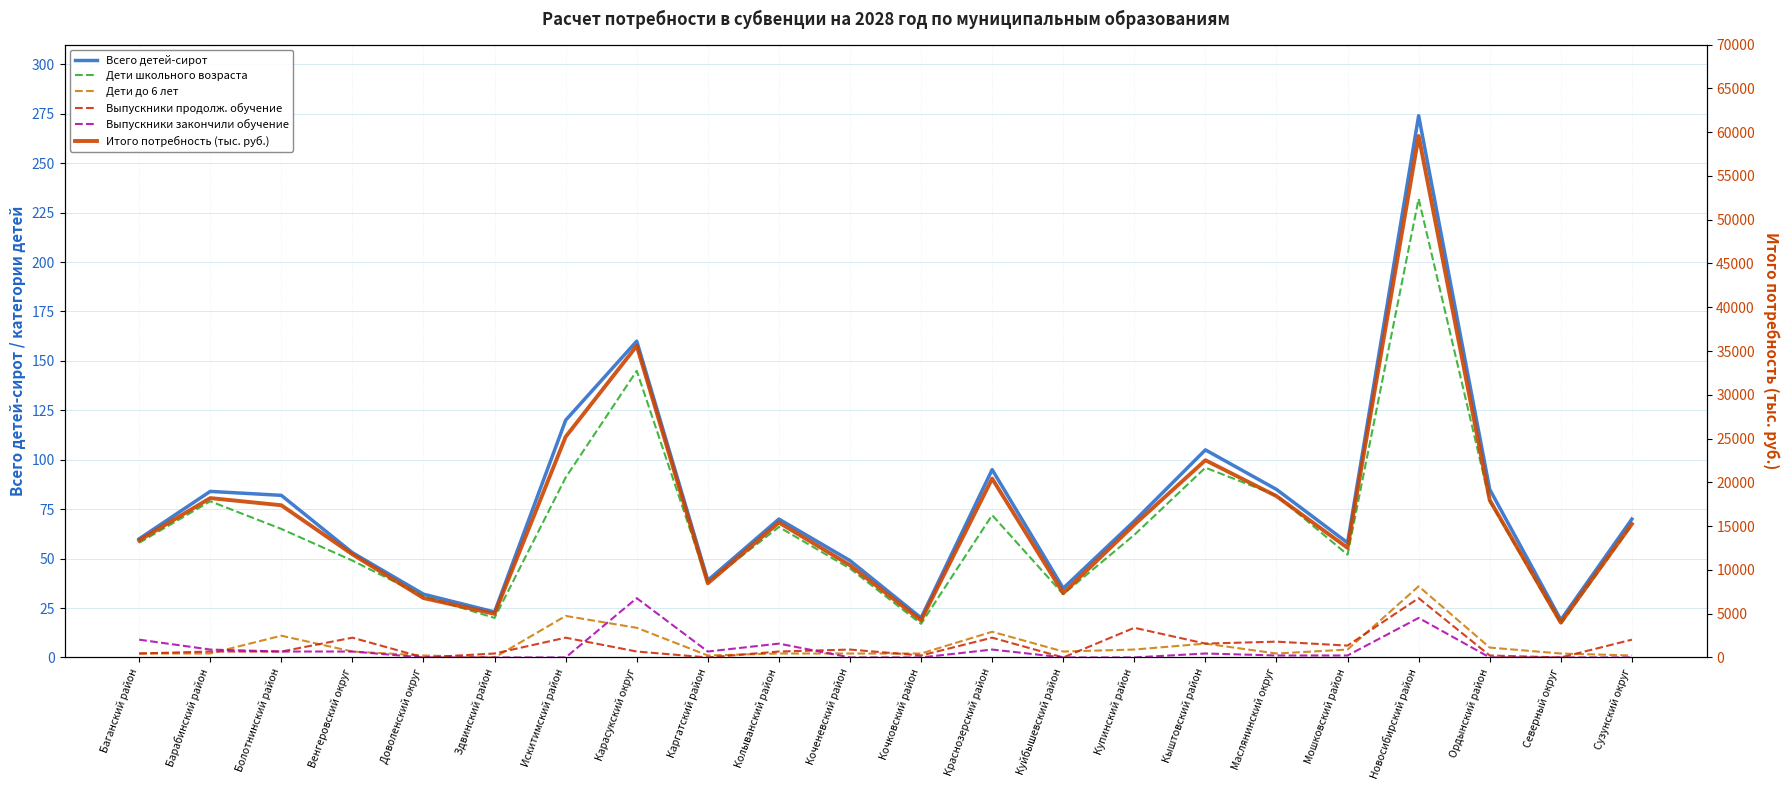

Does the chart display data point markers on the line(s)?

No